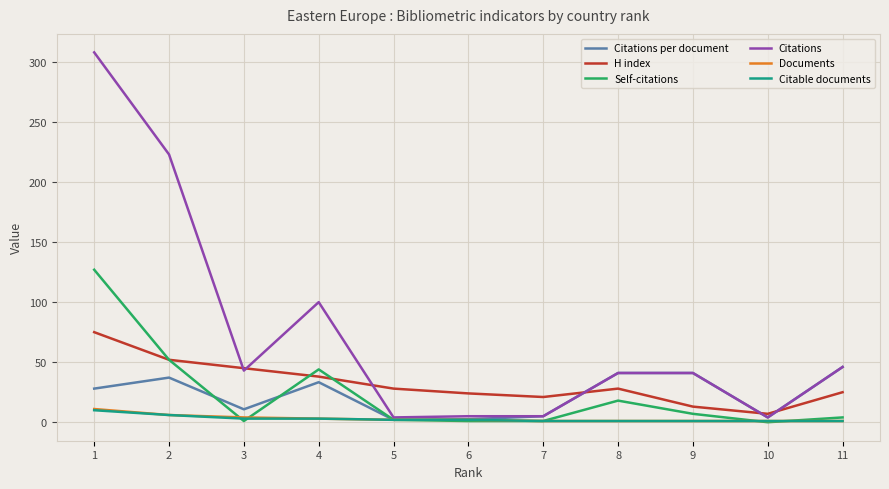

How many Documents values are between 1 and 4?

9